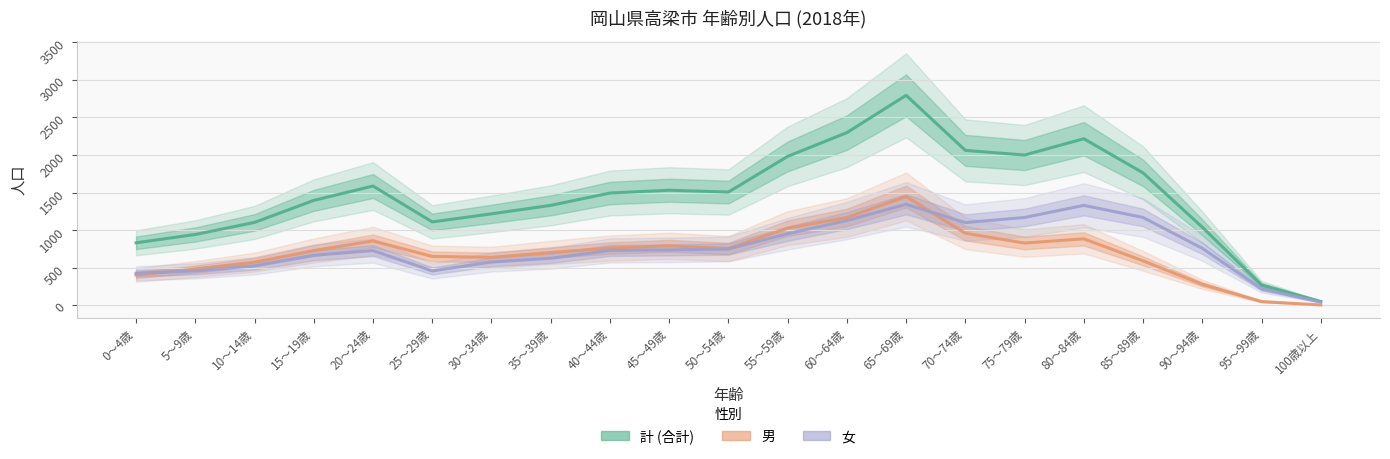

How many data points in 計 (合計) are above 1495?

10